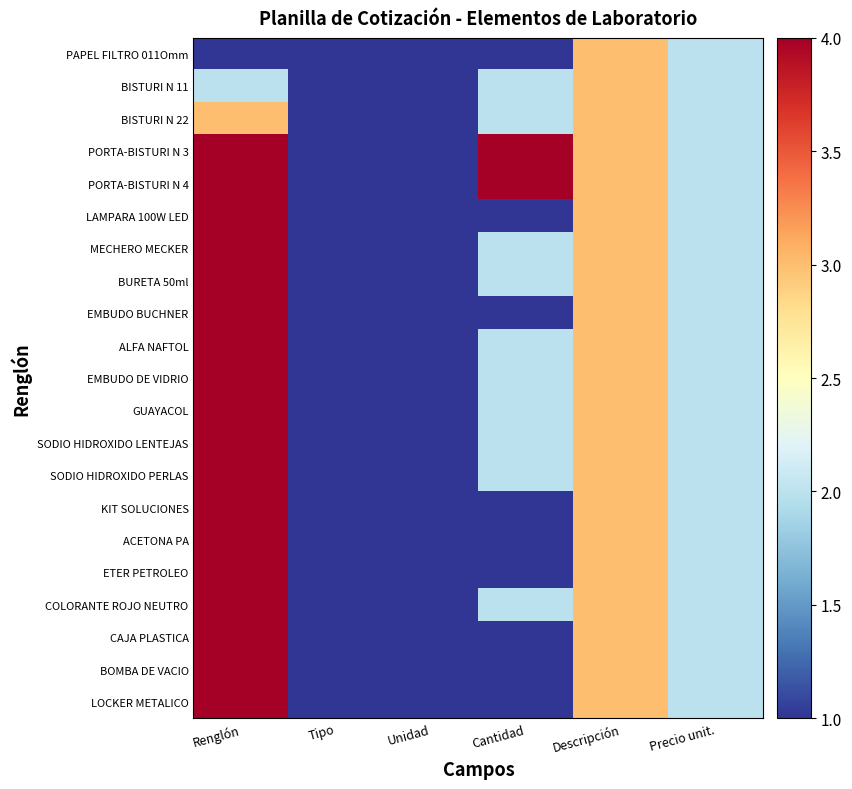

At how many categories does at least one series exceed 3?

2